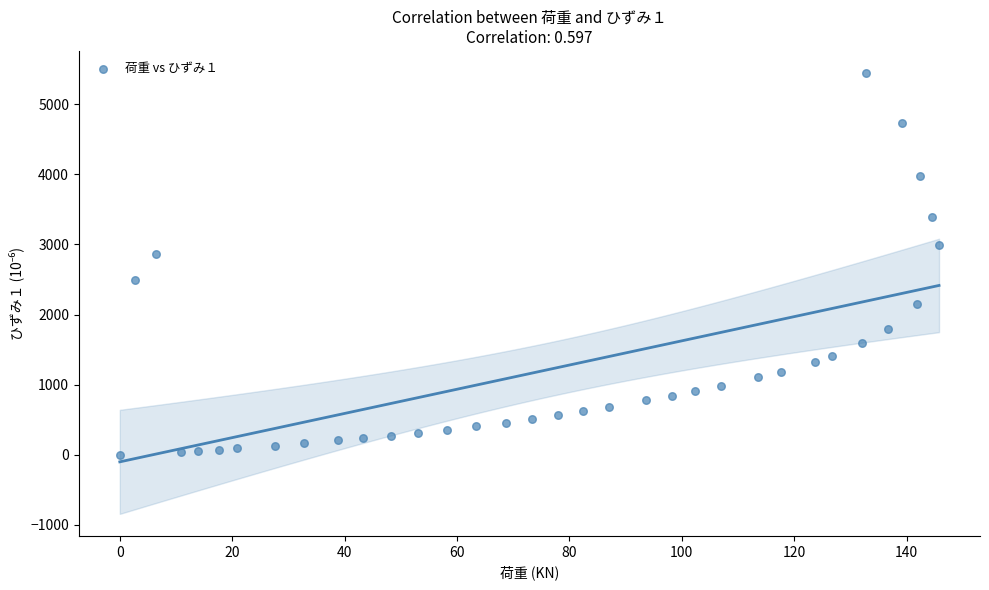

What Y value in the scatter plot is closest to 2722?

2865